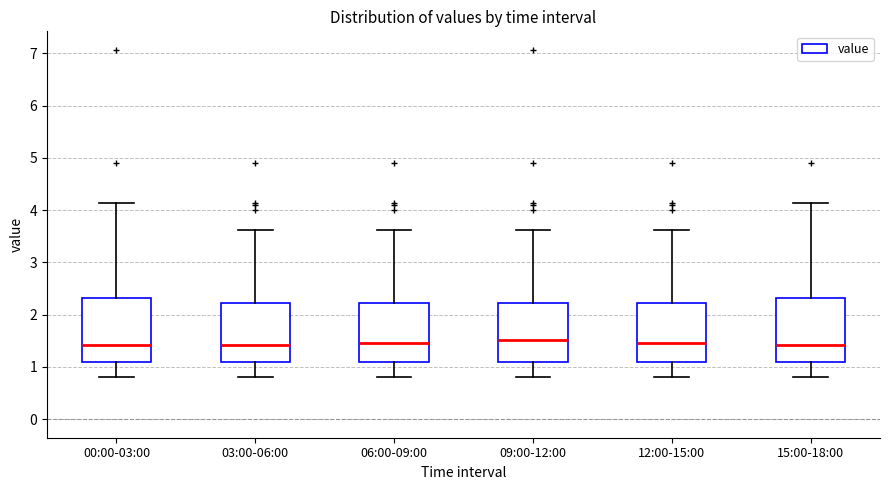

Reading left to right, transcribe this box plot: for each box, give where its median line is, the range the box spans, and where its two whiskers end, as read against the y-axis. The values are not printed on the chart, so give them approximately, as read against the axis.

00:00-03:00: median 1.4, box 1.1 to 2.3, whiskers 0.8 to 4.1
03:00-06:00: median 1.4, box 1.1 to 2.2, whiskers 0.8 to 3.6
06:00-09:00: median 1.5, box 1.1 to 2.2, whiskers 0.8 to 3.6
09:00-12:00: median 1.5, box 1.1 to 2.2, whiskers 0.8 to 3.6
12:00-15:00: median 1.5, box 1.1 to 2.2, whiskers 0.8 to 3.6
15:00-18:00: median 1.4, box 1.1 to 2.3, whiskers 0.8 to 4.1